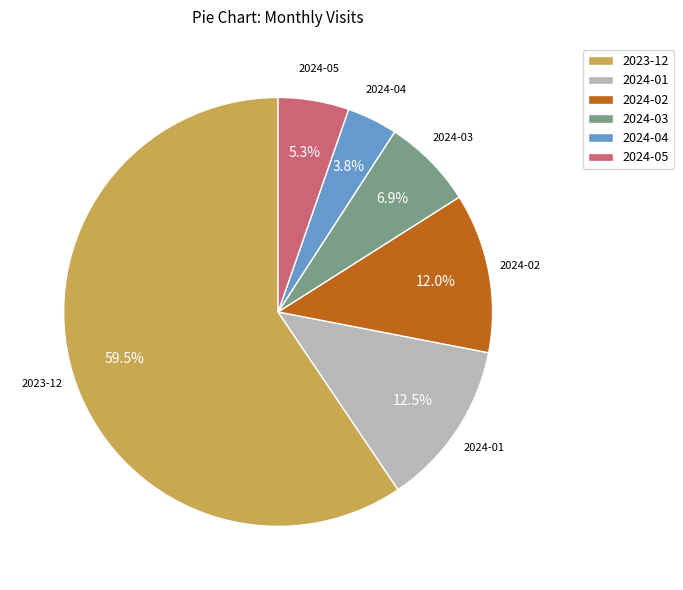

Which slice is the smallest?

2024-04